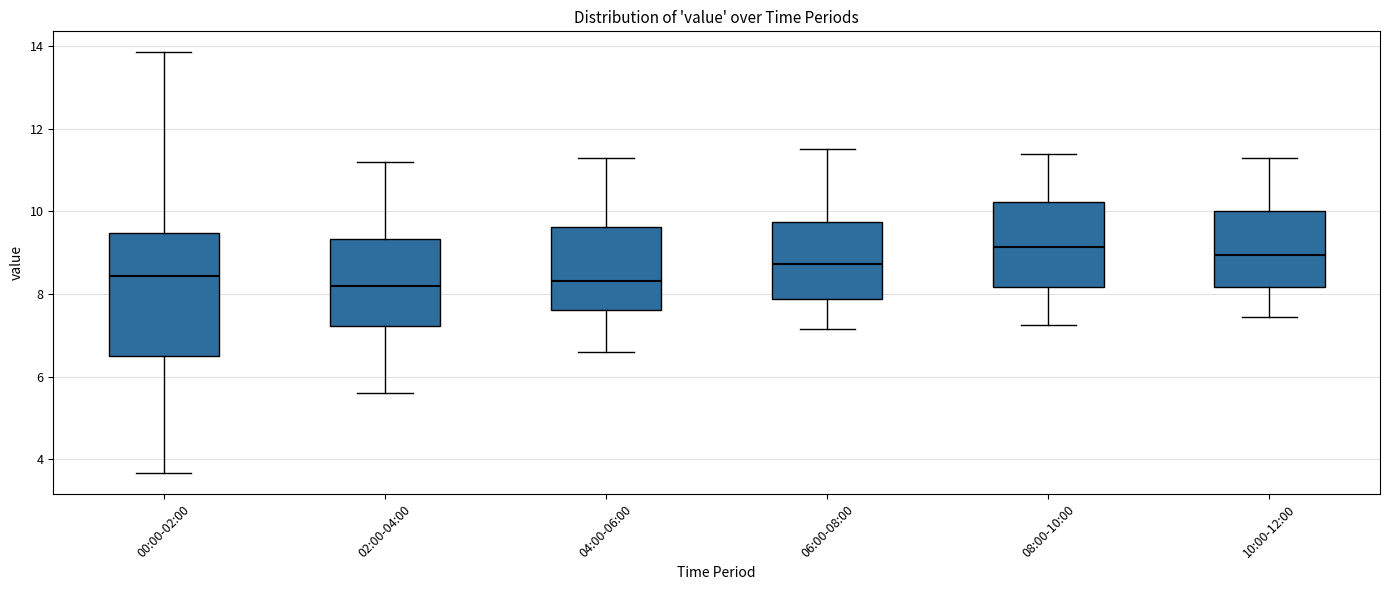

Reading left to right, transcribe this box plot: for each box, give where its median line is, the range the box spans, and where its two whiskers end, as read against the y-axis. The values are not printed on the chart, so give them approximately, as read against the axis.

00:00-02:00: median 8.4, box 6.6 to 9.4, whiskers 3.6 to 13.8
02:00-04:00: median 8.2, box 7.2 to 9.4, whiskers 5.6 to 11.2
04:00-06:00: median 8.4, box 7.6 to 9.6, whiskers 6.6 to 11.4
06:00-08:00: median 8.8, box 7.8 to 9.8, whiskers 7.2 to 11.6
08:00-10:00: median 9.2, box 8.2 to 10.2, whiskers 7.2 to 11.4
10:00-12:00: median 9.0, box 8.2 to 10.0, whiskers 7.4 to 11.4